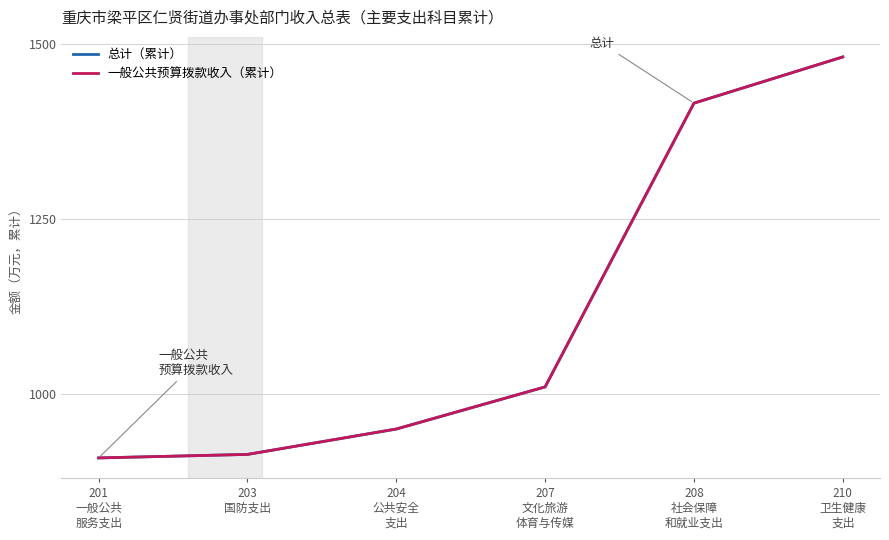

At 208
社会保障
和就业支出, list the series in order from smallest to largest.

总计（累计）, 一般公共预算拨款收入（累计）